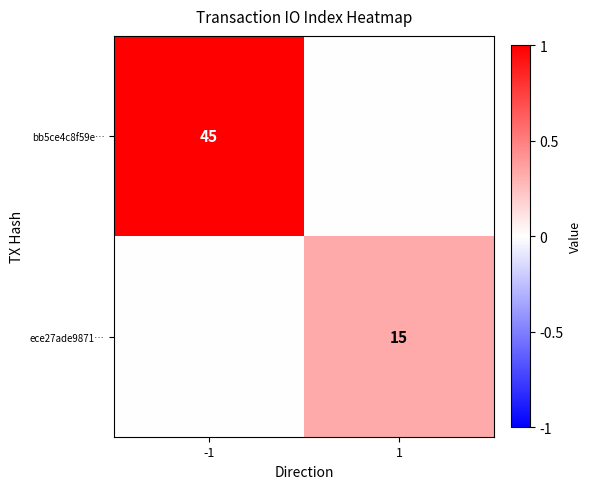

The ece27ade9871… series shows 26 at 1. True or false?

False